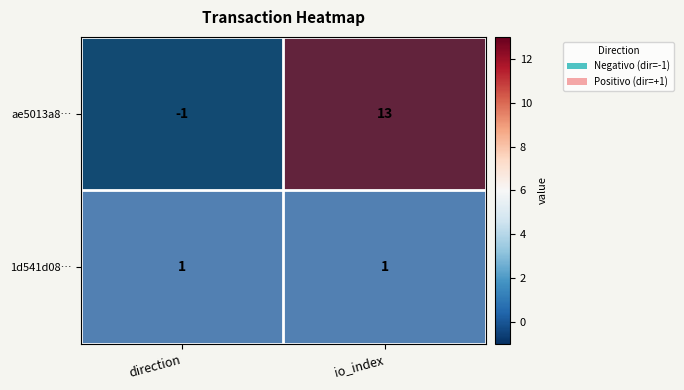

Rank the series by their average value, from lowest to highest.

1d541d08…, ae5013a8…